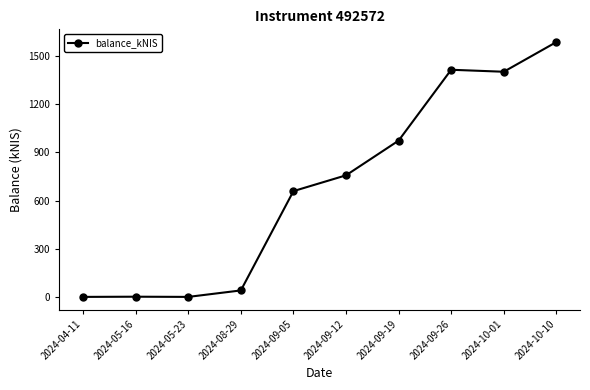

Does the chart have visible grid lines?

No